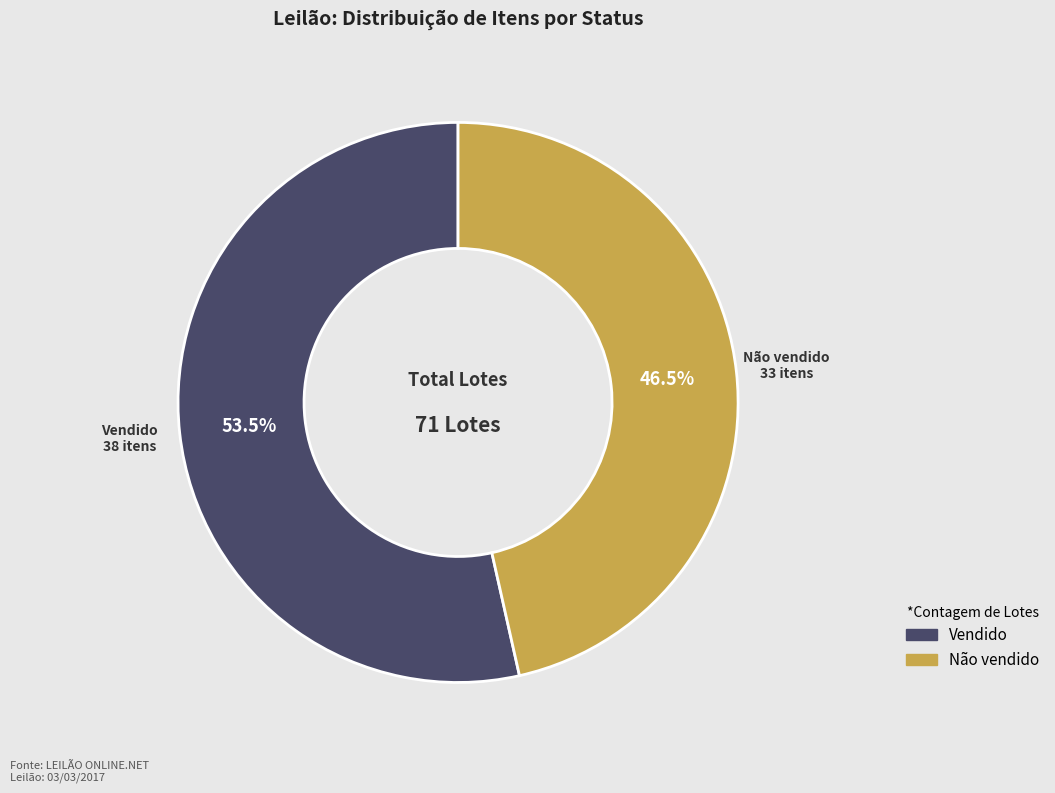

Count the number of slices in the pie.

2